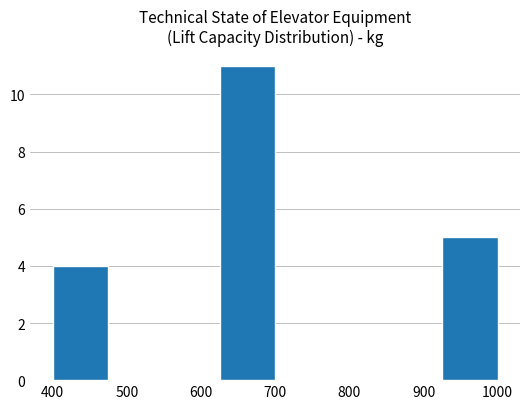

Which range on the x-axis has the tallest bar?

625 to 700